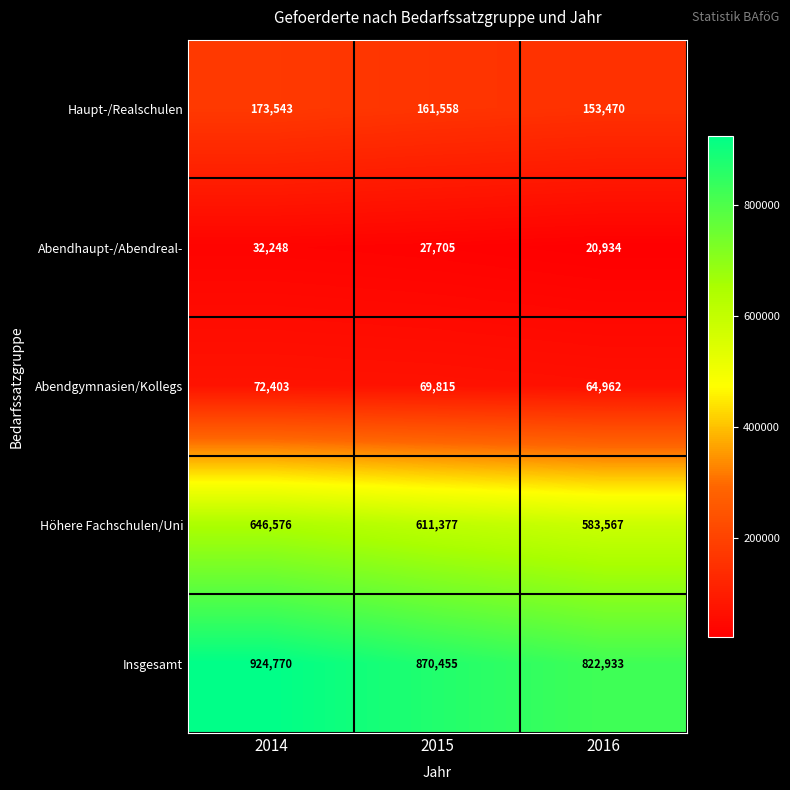

Which series has the widest spread of values?

Insgesamt